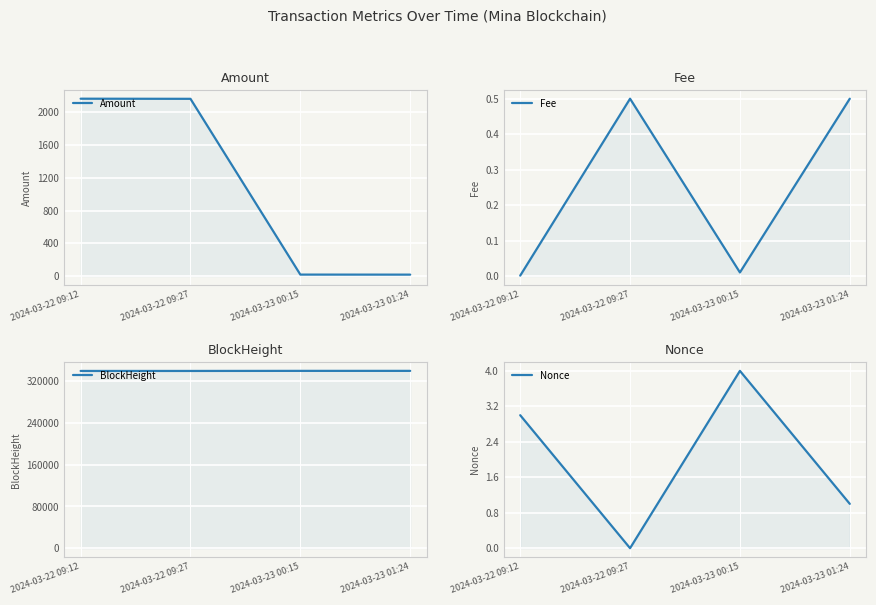

What is the value of the Amount point at the 3rd from the left?

17.4